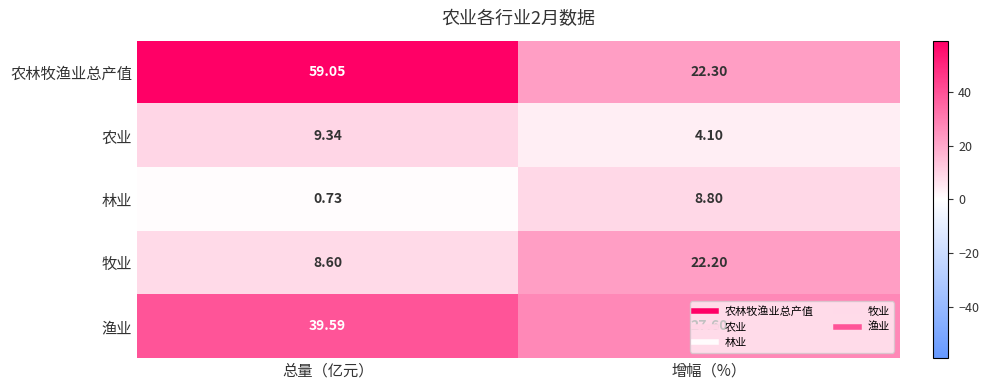

Where does the 农林牧渔业总产值 series first go above 59?

总量（亿元）